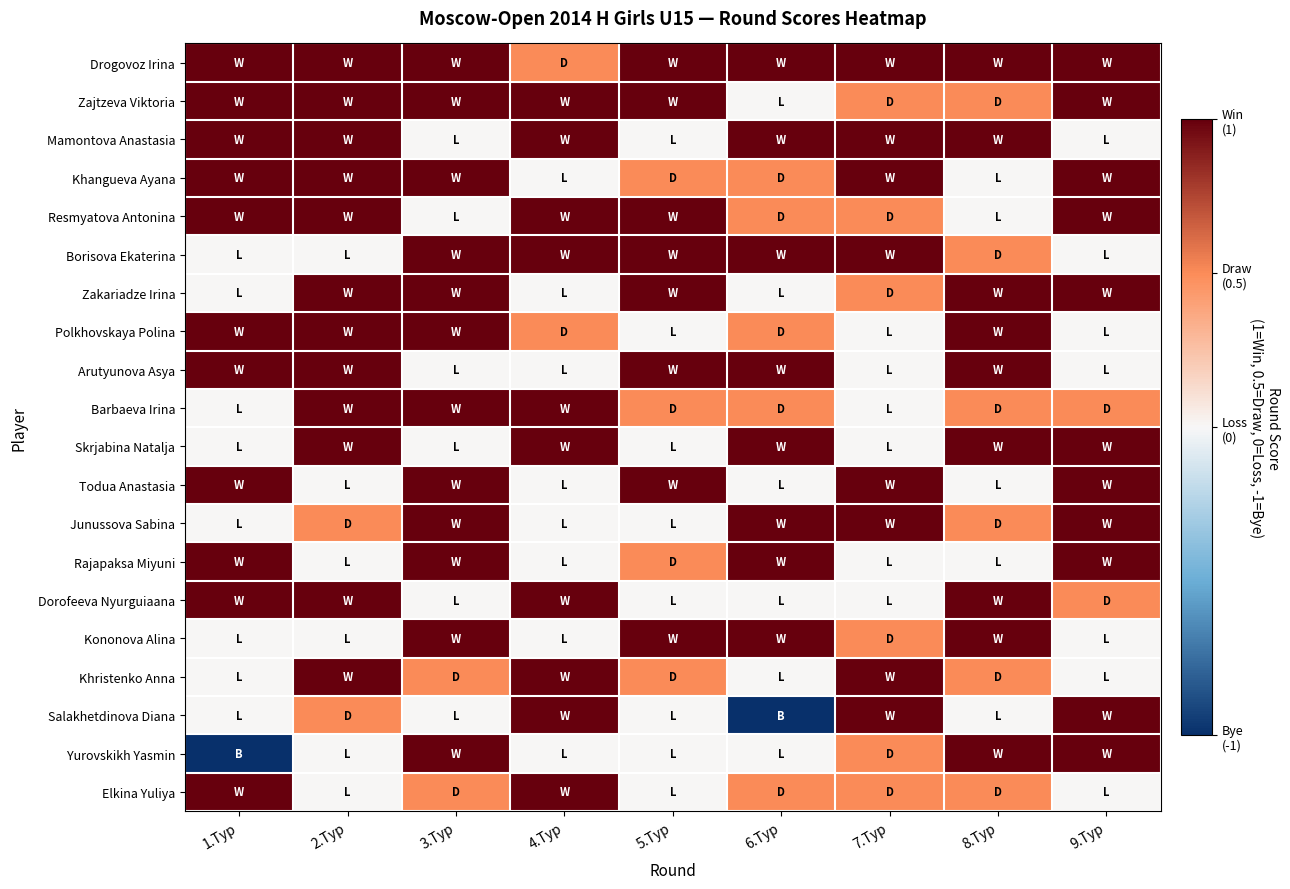

Reading right to left, what are all the values shown in this chart?

Drogovoz Irina: 9.Тур=1.0	8.Тур=1.0	7.Тур=1.0	6.Тур=1.0	5.Тур=1.0	4.Тур=0.5	3.Тур=1.0	2.Тур=1.0	1.Тур=1.0
Zajtzeva Viktoria: 9.Тур=1.0	8.Тур=0.5	7.Тур=0.5	6.Тур=0.0	5.Тур=1.0	4.Тур=1.0	3.Тур=1.0	2.Тур=1.0	1.Тур=1.0
Mamontova Anastasia: 9.Тур=0.0	8.Тур=1.0	7.Тур=1.0	6.Тур=1.0	5.Тур=0.0	4.Тур=1.0	3.Тур=0.0	2.Тур=1.0	1.Тур=1.0
Khangueva Ayana: 9.Тур=1.0	8.Тур=0.0	7.Тур=1.0	6.Тур=0.5	5.Тур=0.5	4.Тур=0.0	3.Тур=1.0	2.Тур=1.0	1.Тур=1.0
Resmyatova Antonina: 9.Тур=1.0	8.Тур=0.0	7.Тур=0.5	6.Тур=0.5	5.Тур=1.0	4.Тур=1.0	3.Тур=0.0	2.Тур=1.0	1.Тур=1.0
Borisova Ekaterina: 9.Тур=0.0	8.Тур=0.5	7.Тур=1.0	6.Тур=1.0	5.Тур=1.0	4.Тур=1.0	3.Тур=1.0	2.Тур=0.0	1.Тур=0.0
Zakariadze Irina: 9.Тур=1.0	8.Тур=1.0	7.Тур=0.5	6.Тур=0.0	5.Тур=1.0	4.Тур=0.0	3.Тур=1.0	2.Тур=1.0	1.Тур=0.0
Polkhovskaya Polina: 9.Тур=0.0	8.Тур=1.0	7.Тур=0.0	6.Тур=0.5	5.Тур=0.0	4.Тур=0.5	3.Тур=1.0	2.Тур=1.0	1.Тур=1.0
Arutyunova Asya: 9.Тур=0.0	8.Тур=1.0	7.Тур=0.0	6.Тур=1.0	5.Тур=1.0	4.Тур=0.0	3.Тур=0.0	2.Тур=1.0	1.Тур=1.0
Barbaeva Irina: 9.Тур=0.5	8.Тур=0.5	7.Тур=0.0	6.Тур=0.5	5.Тур=0.5	4.Тур=1.0	3.Тур=1.0	2.Тур=1.0	1.Тур=0.0
Skrjabina Natalja: 9.Тур=1.0	8.Тур=1.0	7.Тур=0.0	6.Тур=1.0	5.Тур=0.0	4.Тур=1.0	3.Тур=0.0	2.Тур=1.0	1.Тур=0.0
Todua Anastasia: 9.Тур=1.0	8.Тур=0.0	7.Тур=1.0	6.Тур=0.0	5.Тур=1.0	4.Тур=0.0	3.Тур=1.0	2.Тур=0.0	1.Тур=1.0
Junussova Sabina: 9.Тур=1.0	8.Тур=0.5	7.Тур=1.0	6.Тур=1.0	5.Тур=0.0	4.Тур=0.0	3.Тур=1.0	2.Тур=0.5	1.Тур=0.0
Rajapaksa Miyuni: 9.Тур=1.0	8.Тур=0.0	7.Тур=0.0	6.Тур=1.0	5.Тур=0.5	4.Тур=0.0	3.Тур=1.0	2.Тур=0.0	1.Тур=1.0
Dorofeeva Nyurguiaana: 9.Тур=0.5	8.Тур=1.0	7.Тур=0.0	6.Тур=0.0	5.Тур=0.0	4.Тур=1.0	3.Тур=0.0	2.Тур=1.0	1.Тур=1.0
Kononova Alina: 9.Тур=0.0	8.Тур=1.0	7.Тур=0.5	6.Тур=1.0	5.Тур=1.0	4.Тур=0.0	3.Тур=1.0	2.Тур=0.0	1.Тур=0.0
Khristenko Anna: 9.Тур=0.0	8.Тур=0.5	7.Тур=1.0	6.Тур=0.0	5.Тур=0.5	4.Тур=1.0	3.Тур=0.5	2.Тур=1.0	1.Тур=0.0
Salakhetdinova Diana: 9.Тур=1.0	8.Тур=0.0	7.Тур=1.0	6.Тур=-1.0	5.Тур=0.0	4.Тур=1.0	3.Тур=0.0	2.Тур=0.5	1.Тур=0.0
Yurovskikh Yasmin: 9.Тур=1.0	8.Тур=1.0	7.Тур=0.5	6.Тур=0.0	5.Тур=0.0	4.Тур=0.0	3.Тур=1.0	2.Тур=0.0	1.Тур=-1.0
Elkina Yuliya: 9.Тур=0.0	8.Тур=0.5	7.Тур=0.5	6.Тур=0.5	5.Тур=0.0	4.Тур=1.0	3.Тур=0.5	2.Тур=0.0	1.Тур=1.0